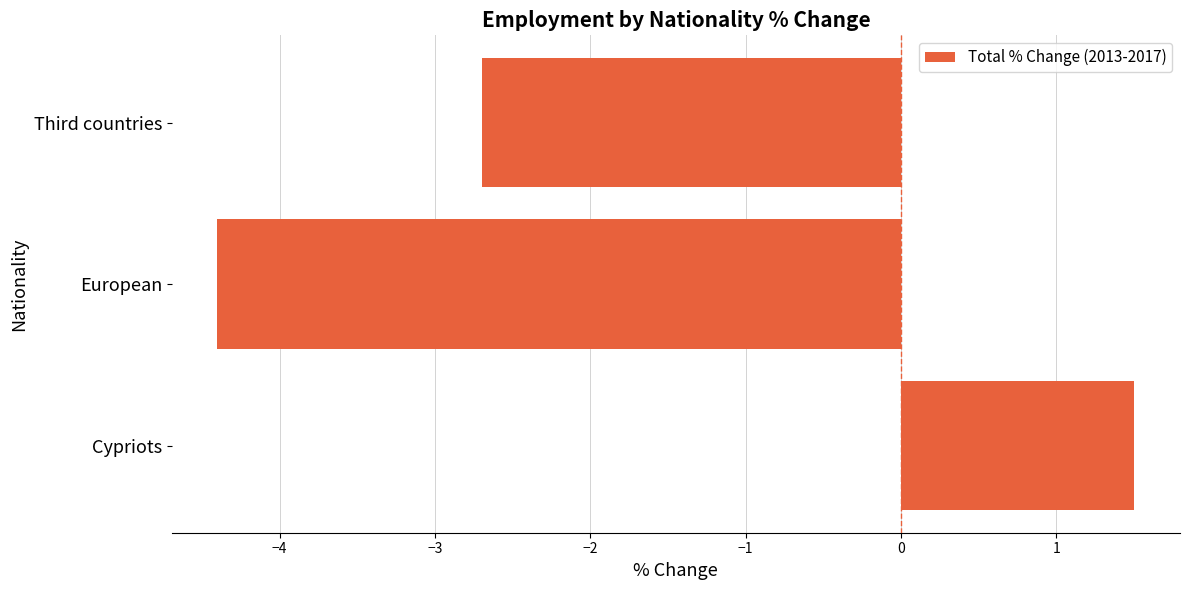

What is the average value?

-1.9